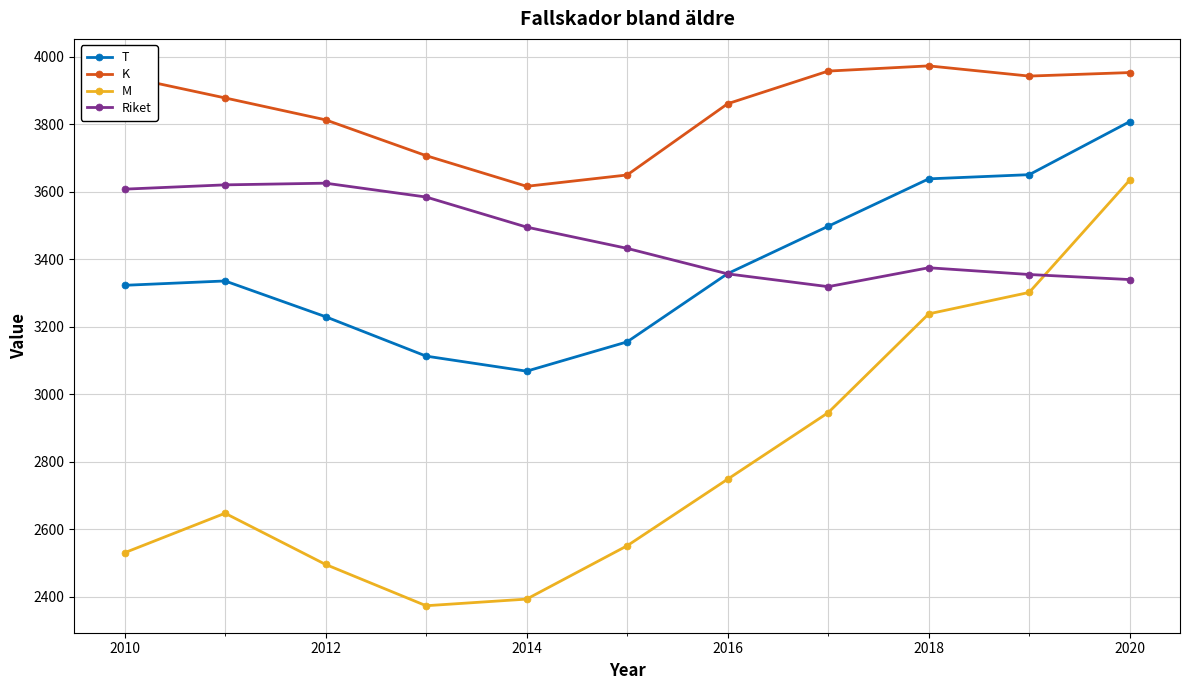

At how many categories does at least one series exceed 2611?

11